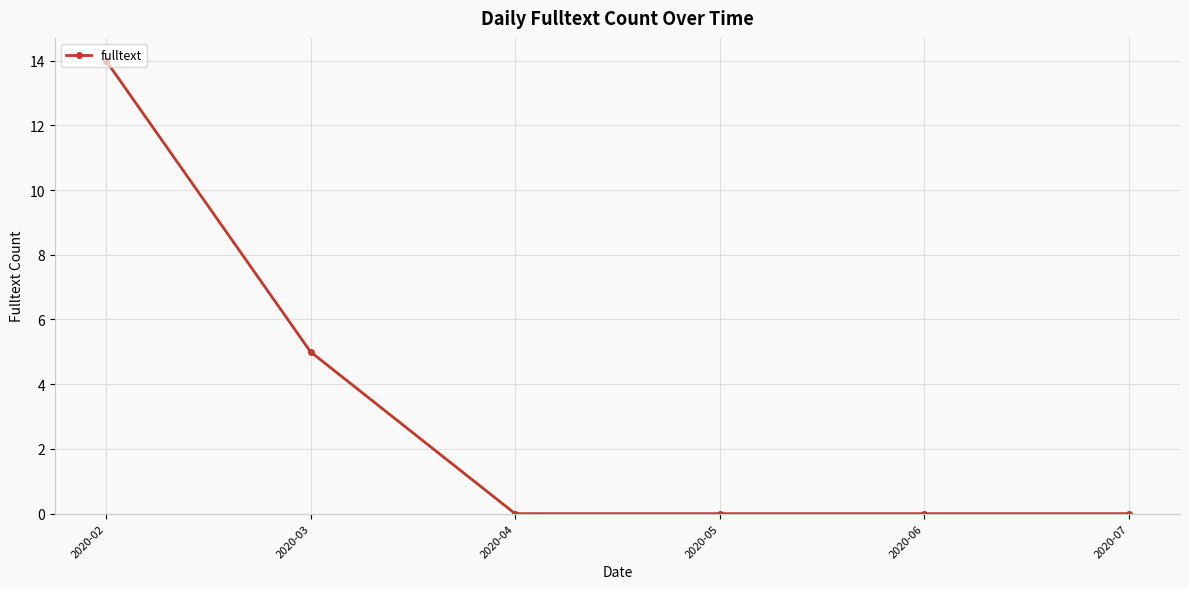

Approximately how many times larger is the value at 2020-03 compared to 2020-02?

0.4